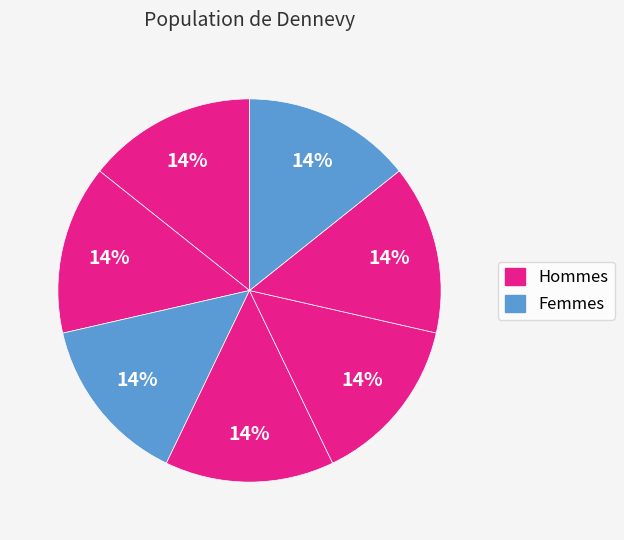

How many slices are in this pie chart?

7